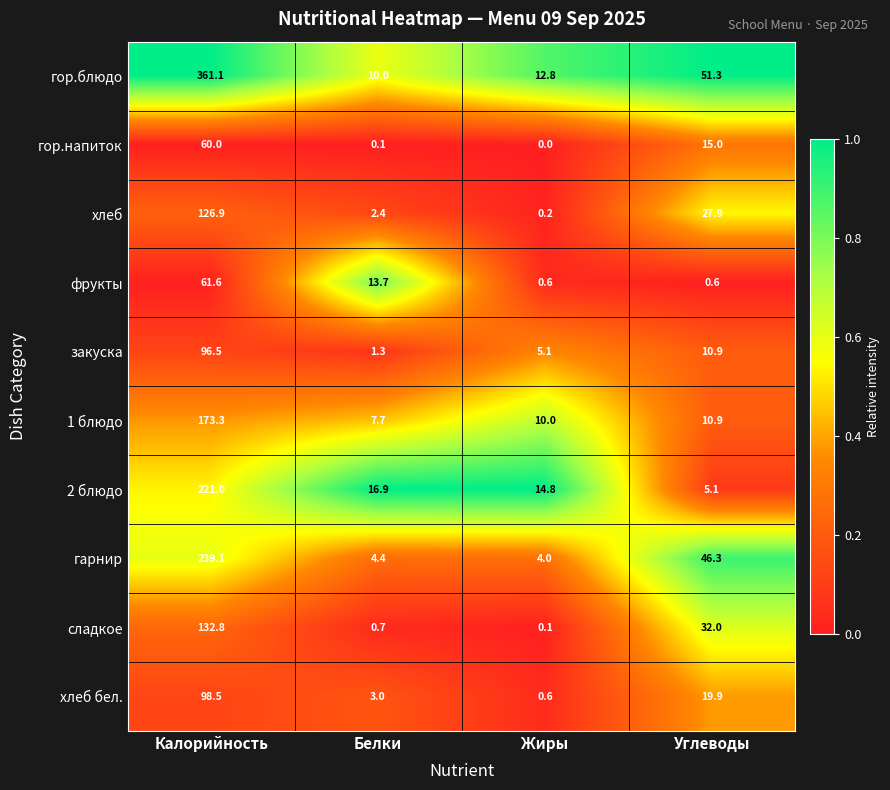

The value of гор.напиток at Калорийность is 102.4. True or false?

False